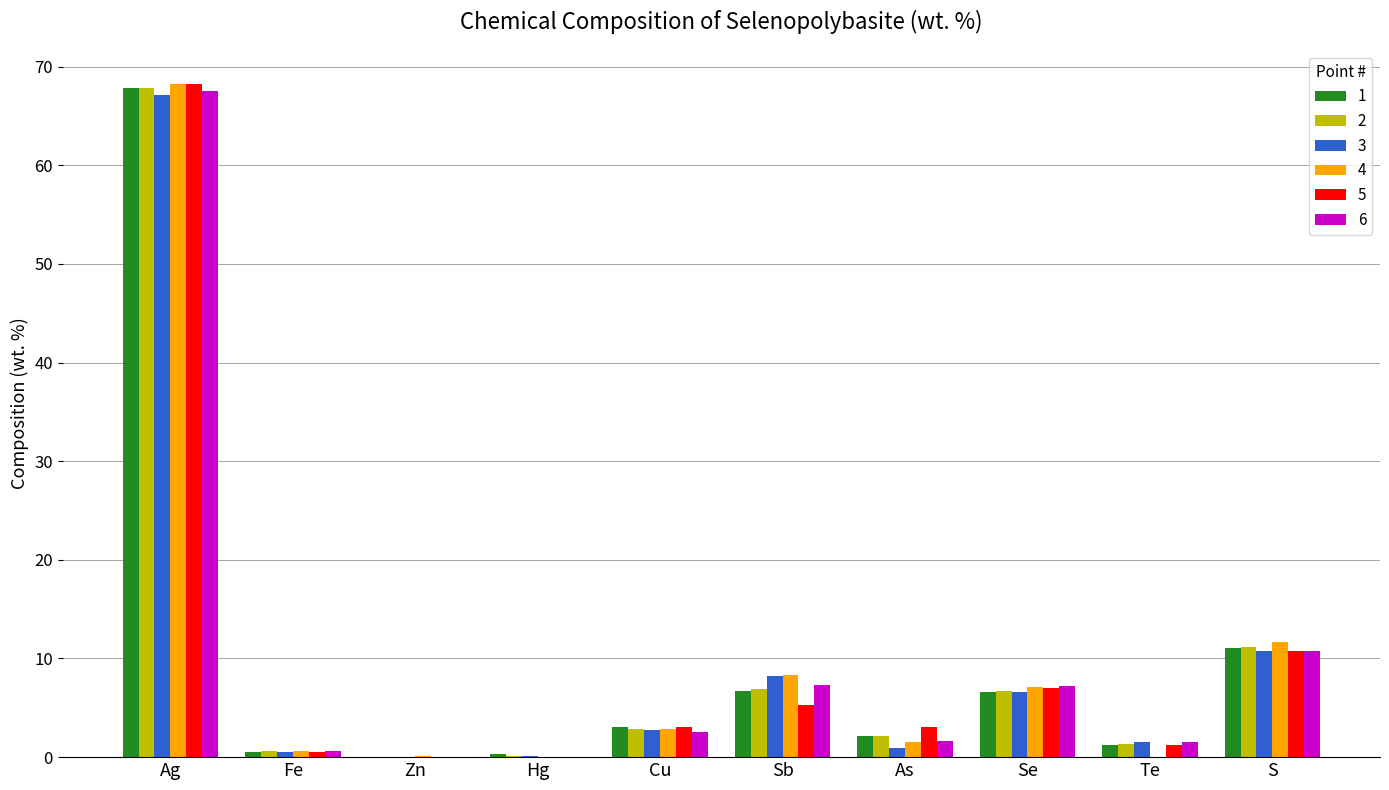

True or false: 4 has a value of 102.8 at Ag.

False